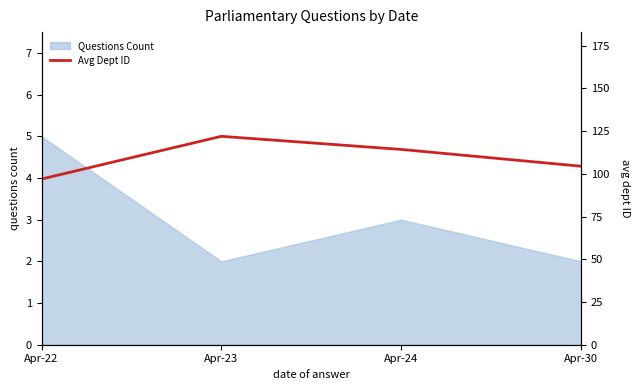

How many categories are shown in the chart?

4